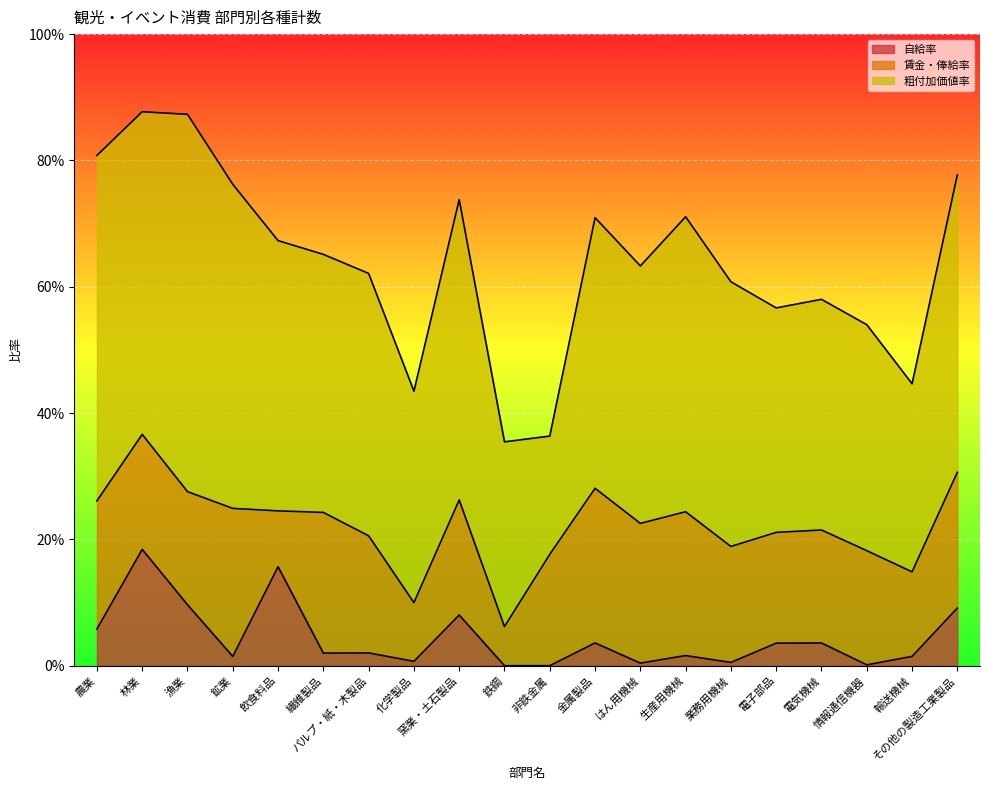

At which category does 自給率 reach its first local peak?

林業